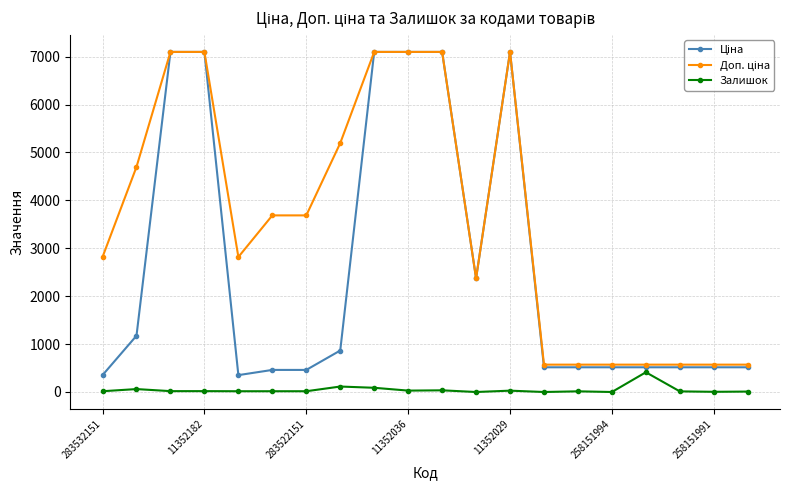

True or false: Залишок has more than 2 interior local peaks.

True